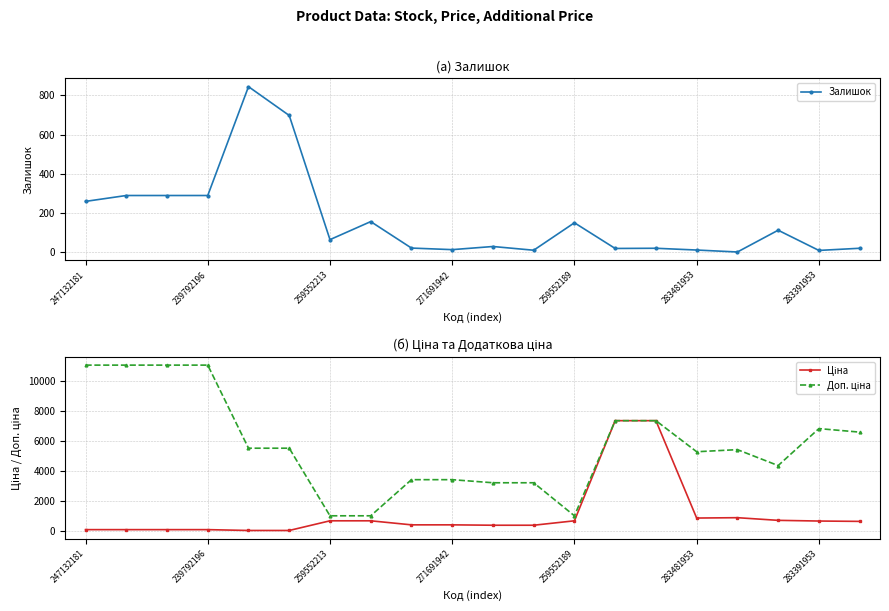

True or false: Залишок has a value of 103 at 247132181.

False